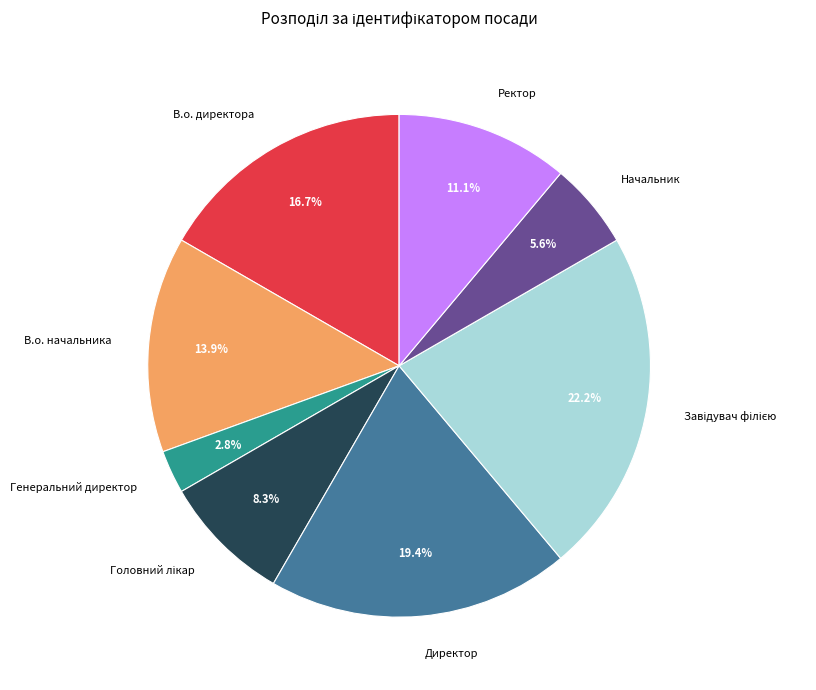

To the nearest percent, what portion does Начальник represent?

6%